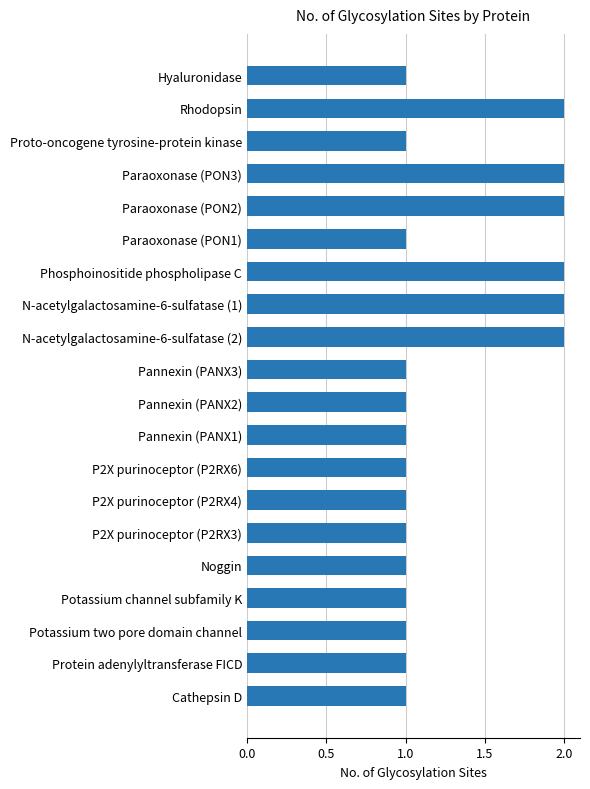

What is the ratio of the value at Paraoxonase (PON2) to the value at Paraoxonase (PON1)?

2.0